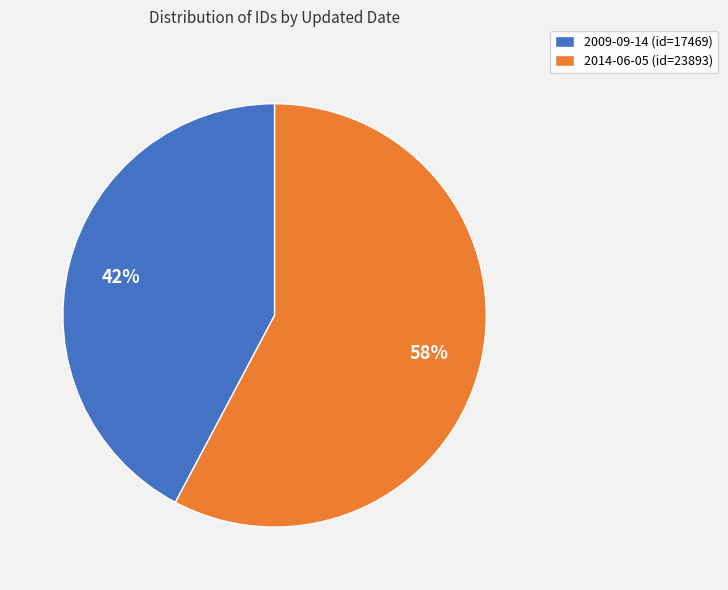

Which has a higher value, 2014-06-05 or 2009-09-14?

2014-06-05